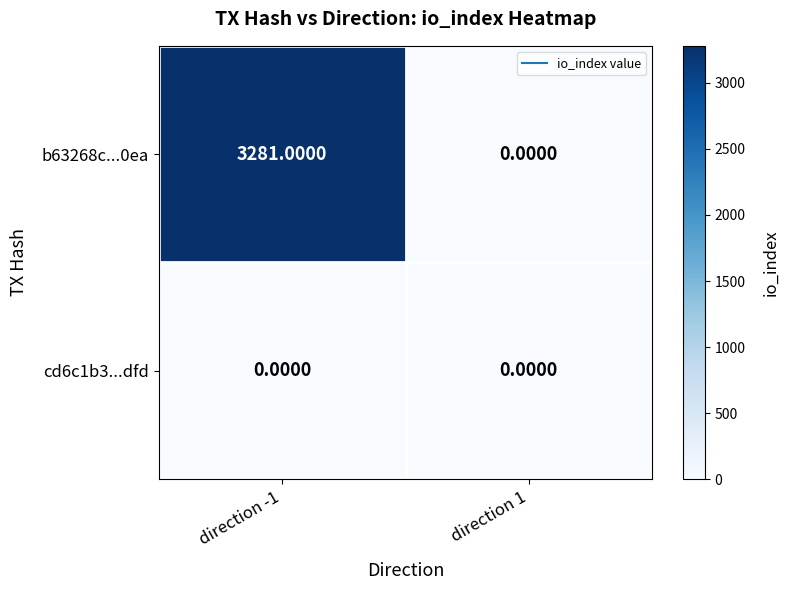

What is the difference between the highest and lowest values at direction -1?

3281